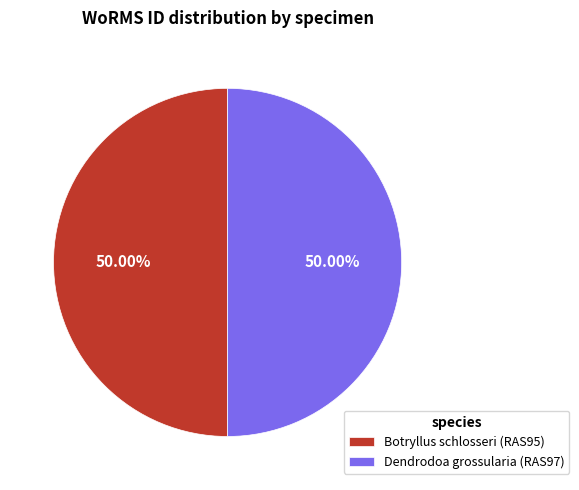

To the nearest percent, what percentage of the pie is Dendrodoa grossularia (RAS97)?

50%